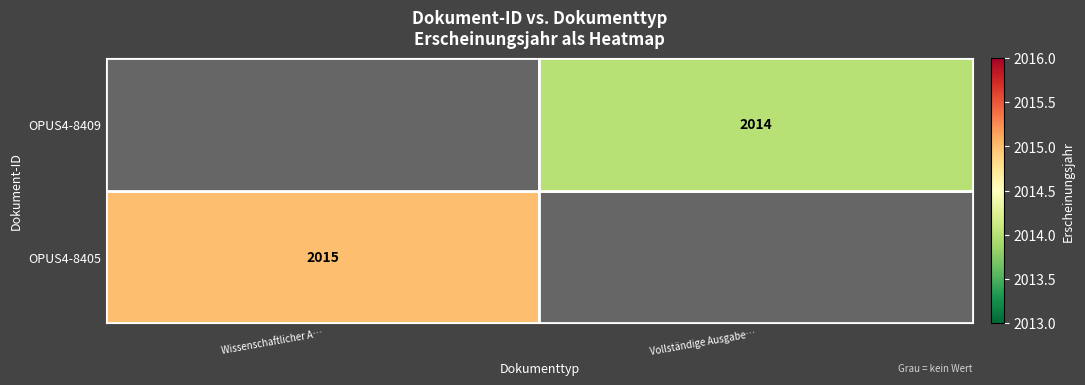

At which label does OPUS4-8405 reach its minimum?

Wissenschaftlicher A…